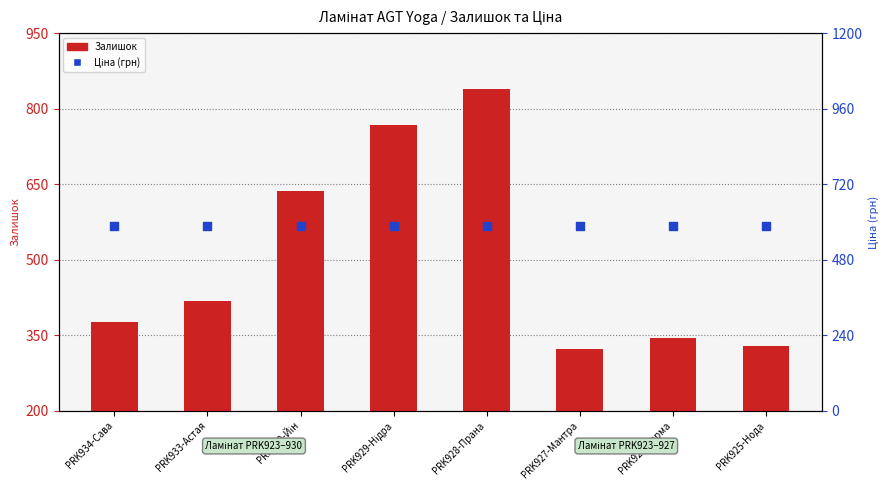

At which category is the sum across all series the highest?

PRK928-Прана